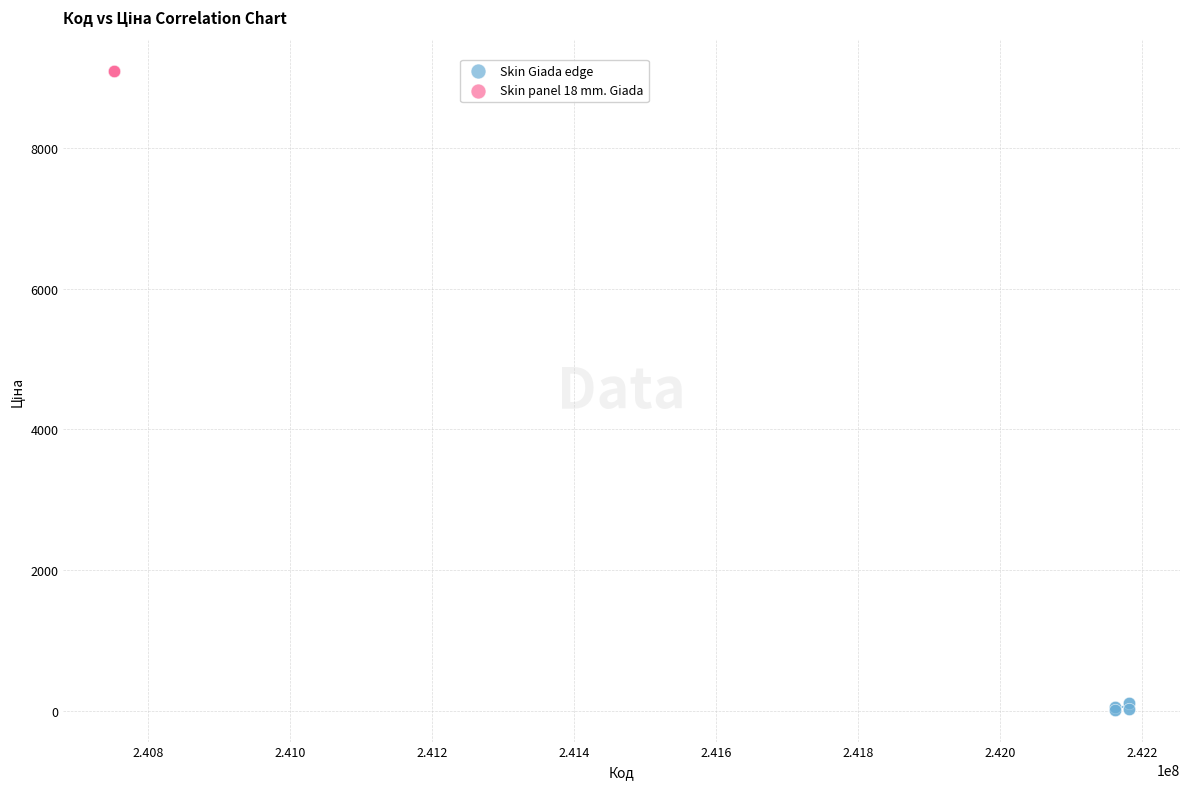

Which series reaches the minimum Y coordinate?

Skin Giada edge